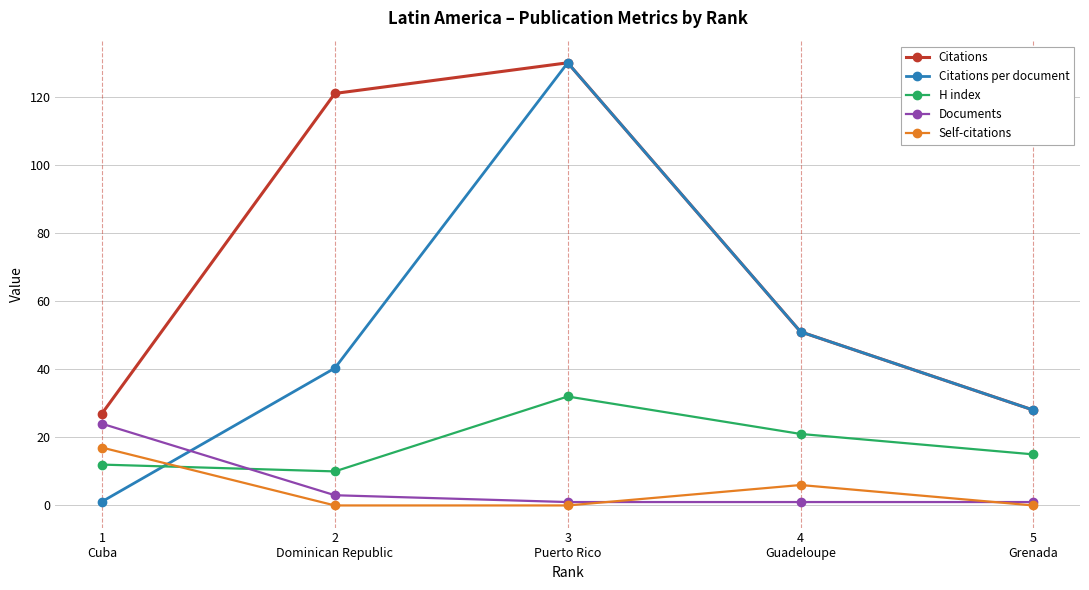

The value of Self-citations at 2
Dominican Republic is 0.0. True or false?

True